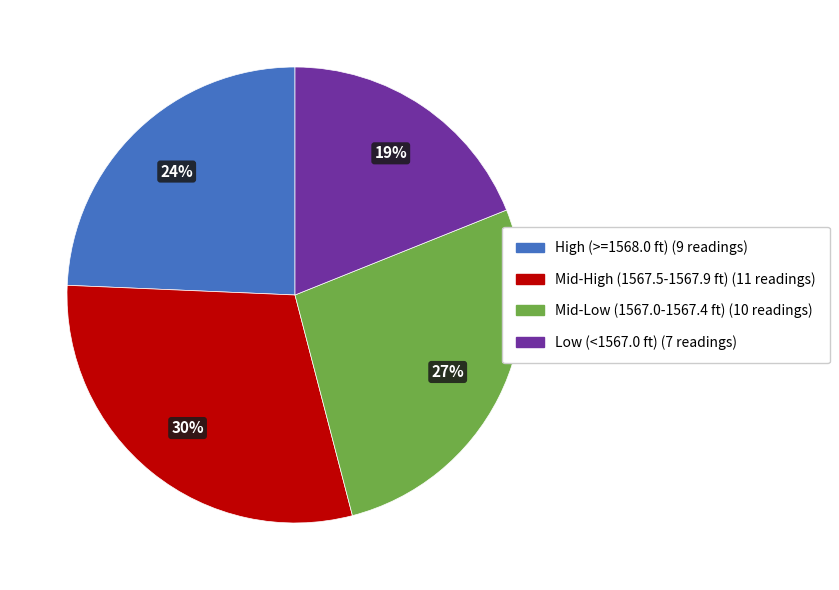

To the nearest percent, what is the average slice percentage?

25%